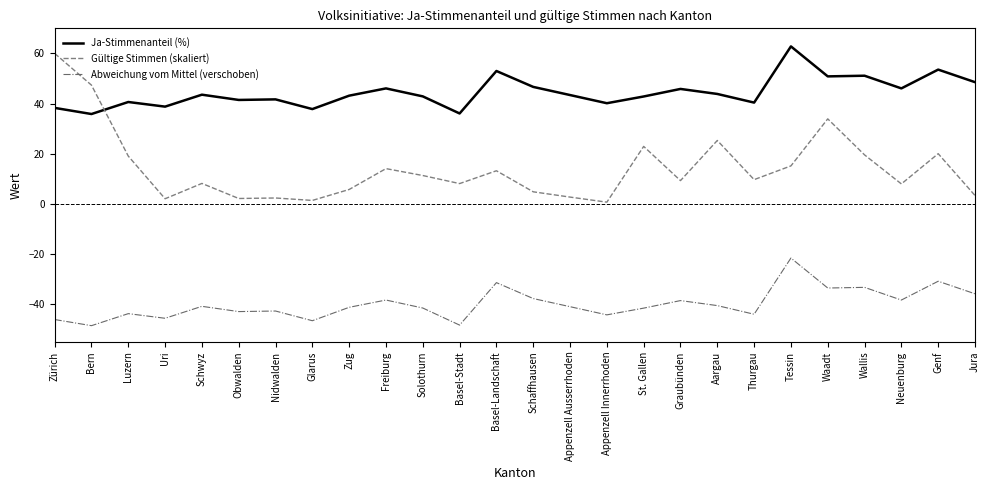

Is the value of Ja-Stimmenanteil (%) at Obwalden greater than the value of Abweichung vom Mittel (verschoben) at Graubünden?

Yes